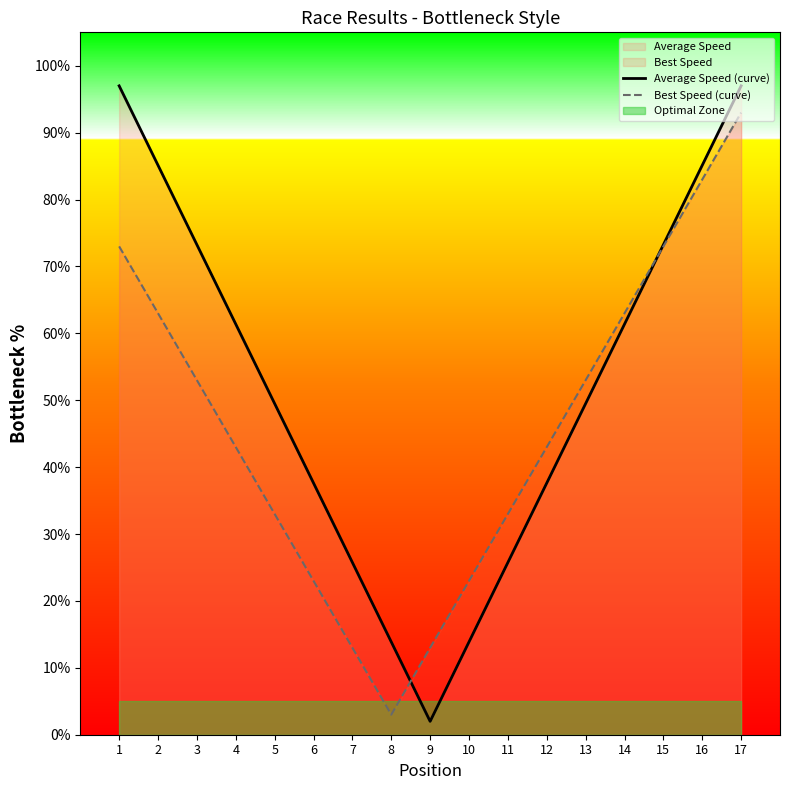

Reading left to right, extract all data points from this chart.

Average Speed (curve): 1=97.0	2=85.1	3=73.2	4=61.4	5=49.5	6=37.6	7=25.8	8=13.9	9=2.0	10=13.9	11=25.8	12=37.6	13=49.5	14=61.4	15=73.2	16=85.1	17=97.0
Best Speed (curve): 1=73.0	2=63.0	3=53.0	4=43.0	5=33.0	6=23.0	7=13.0	8=3.0	9=13.0	10=23.0	11=33.0	12=43.0	13=53.0	14=63.0	15=73.0	16=83.0	17=93.0